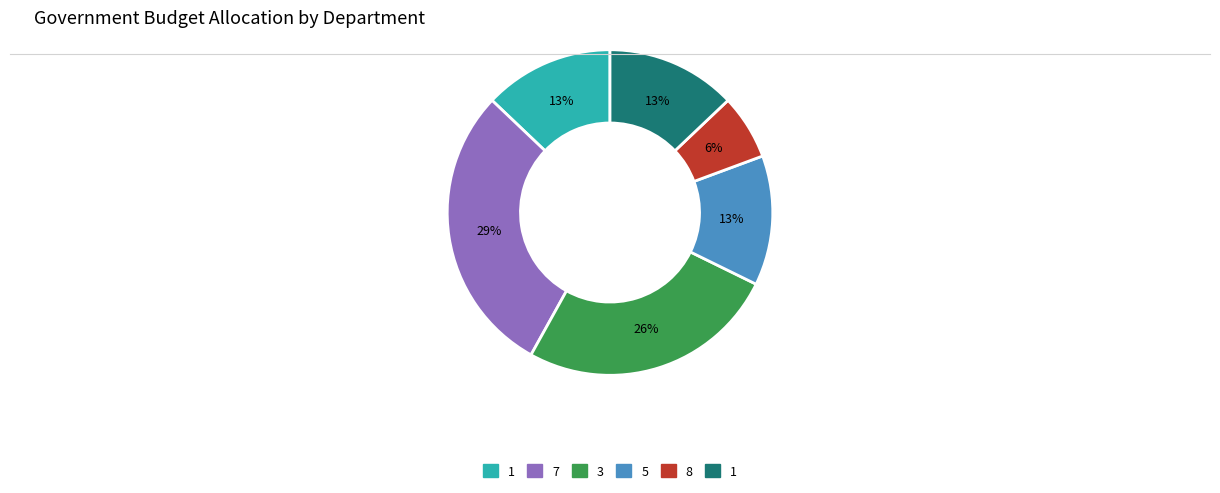

To the nearest percent, what is the difference between the largest and smallest slice percentages?

23%